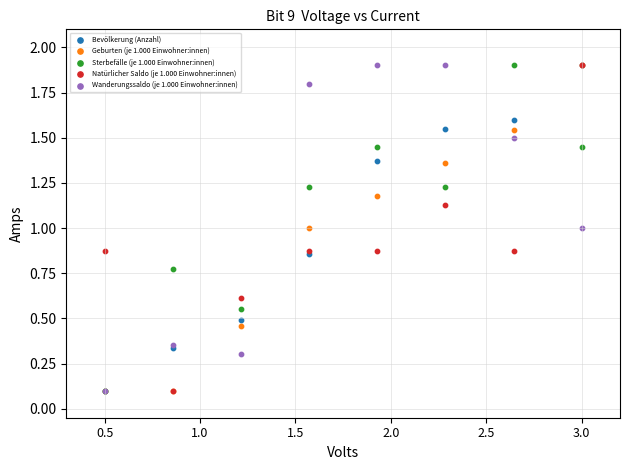

What are all the series names shown in the legend?

Bevölkerung (Anzahl), Geburten (je 1.000 Einwohner:innen), Sterbefälle (je 1.000 Einwohner:innen), Natürlicher Saldo (je 1.000 Einwohner:innen), Wanderungssaldo (je 1.000 Einwohner:innen)